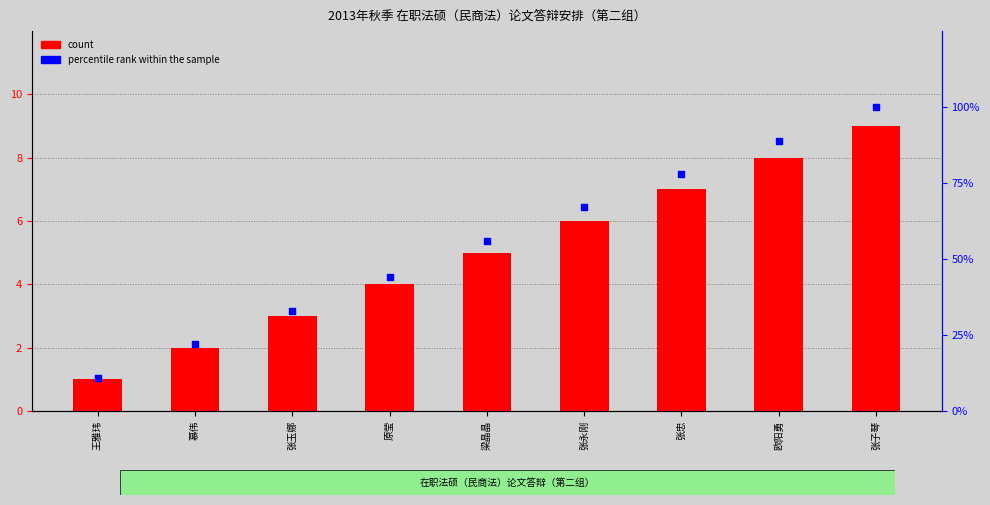

Which series reaches the minimum Y coordinate?

percentile rank within the sample